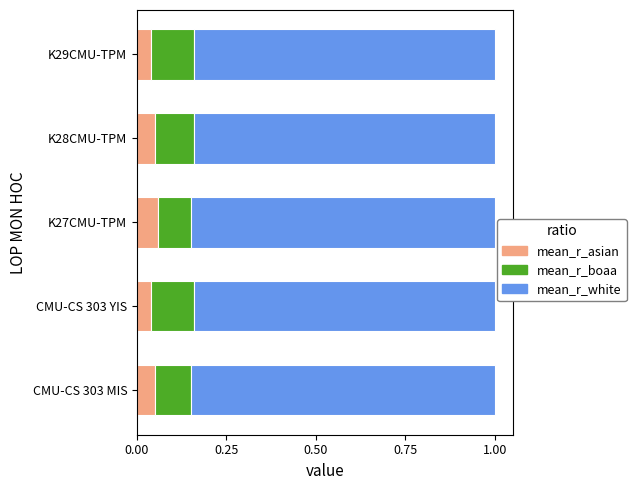

What is the total value across all series at CMU-CS 303 MIS?

1.0